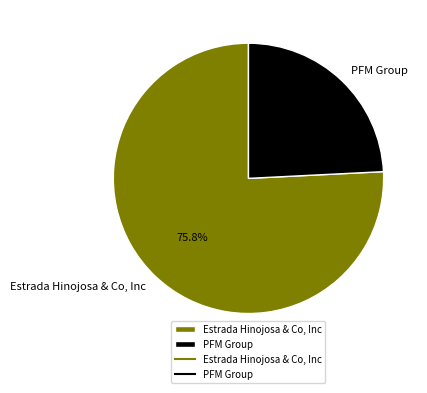

How many slices are in this pie chart?

2